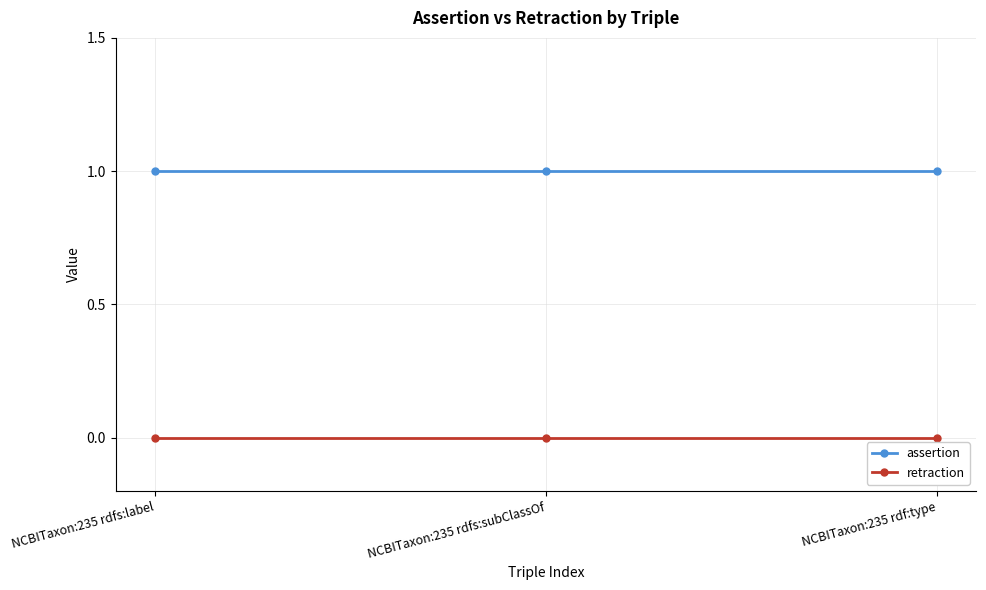

Does the chart have visible grid lines?

Yes